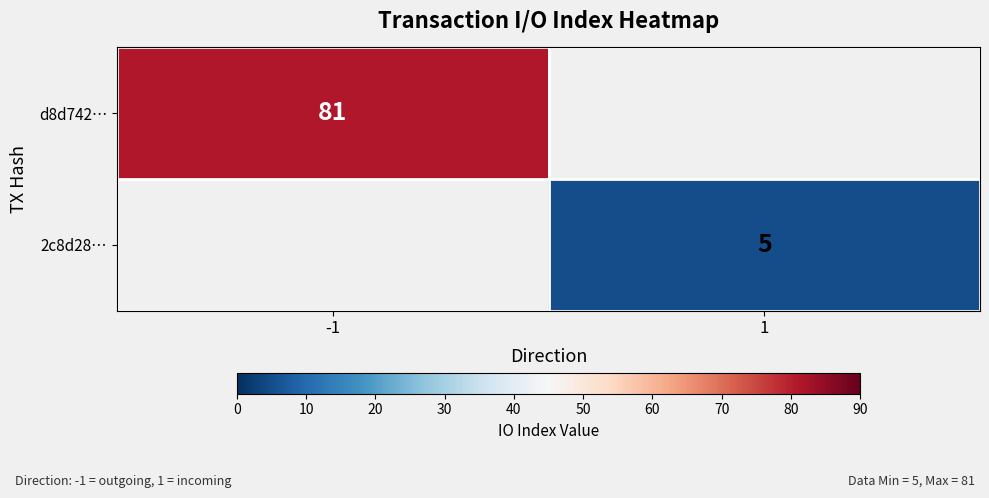

How many data points does each series have?

2